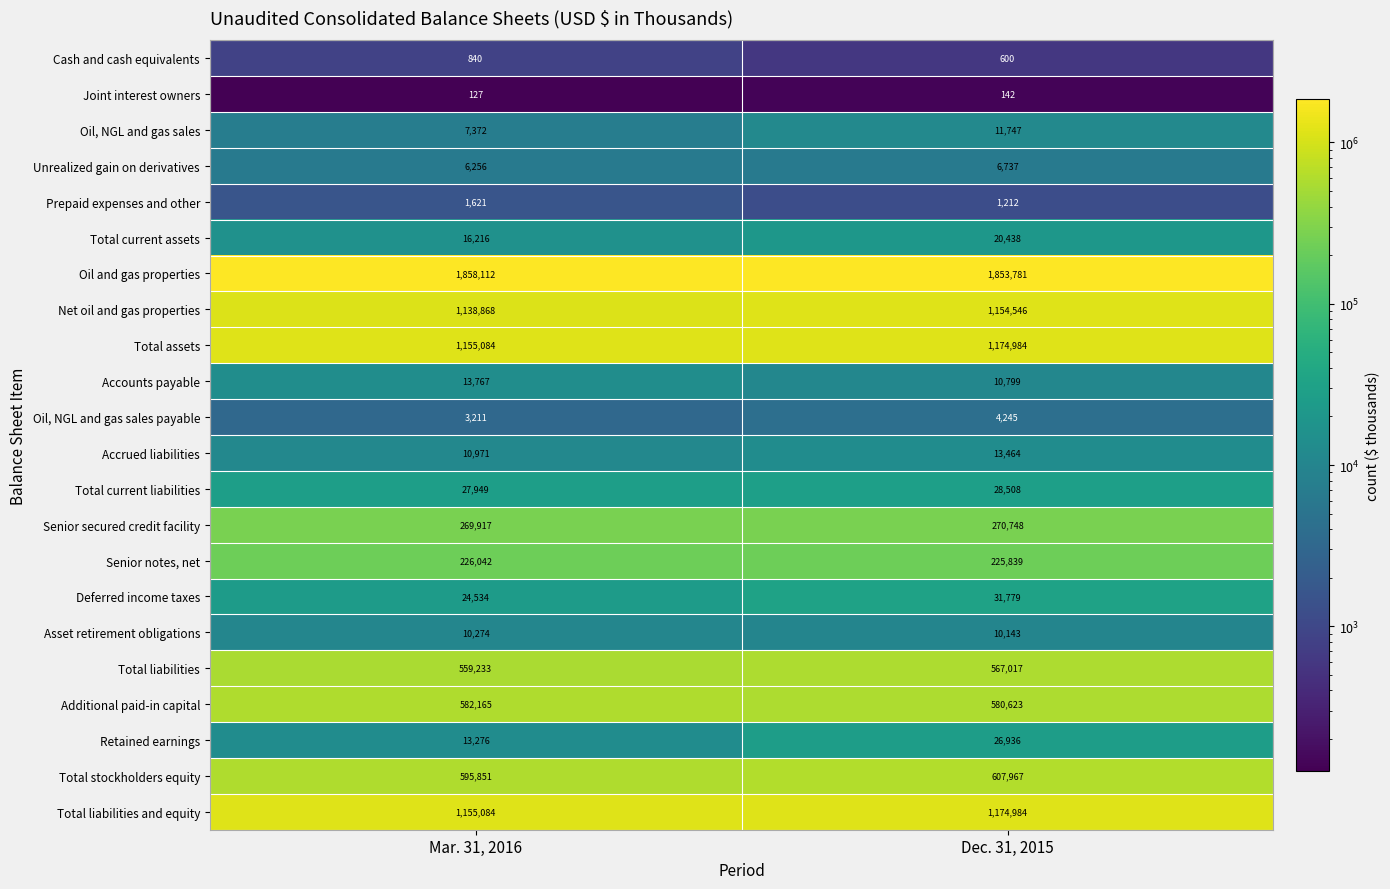

Is it true that Net oil and gas properties equals 448007 at Dec. 31, 2015?

False